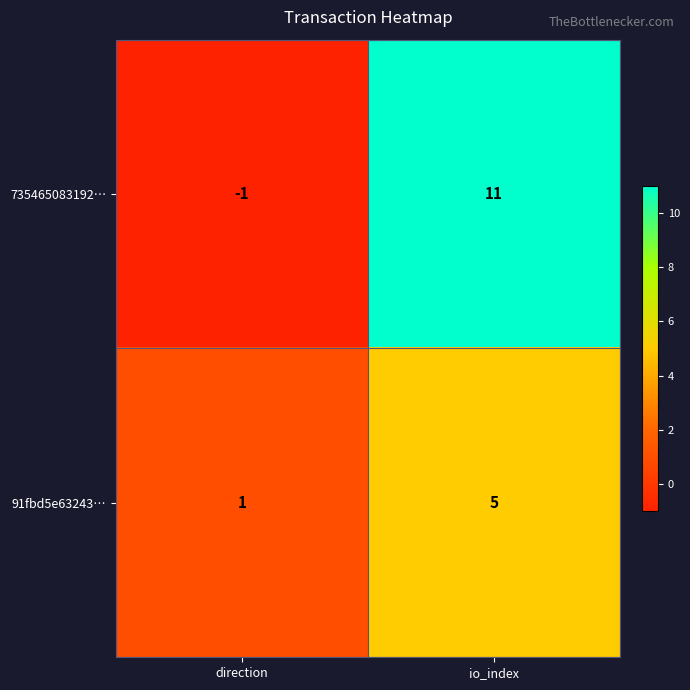

Rank the series by their average value, from lowest to highest.

91fbd5e63243…, 735465083192…